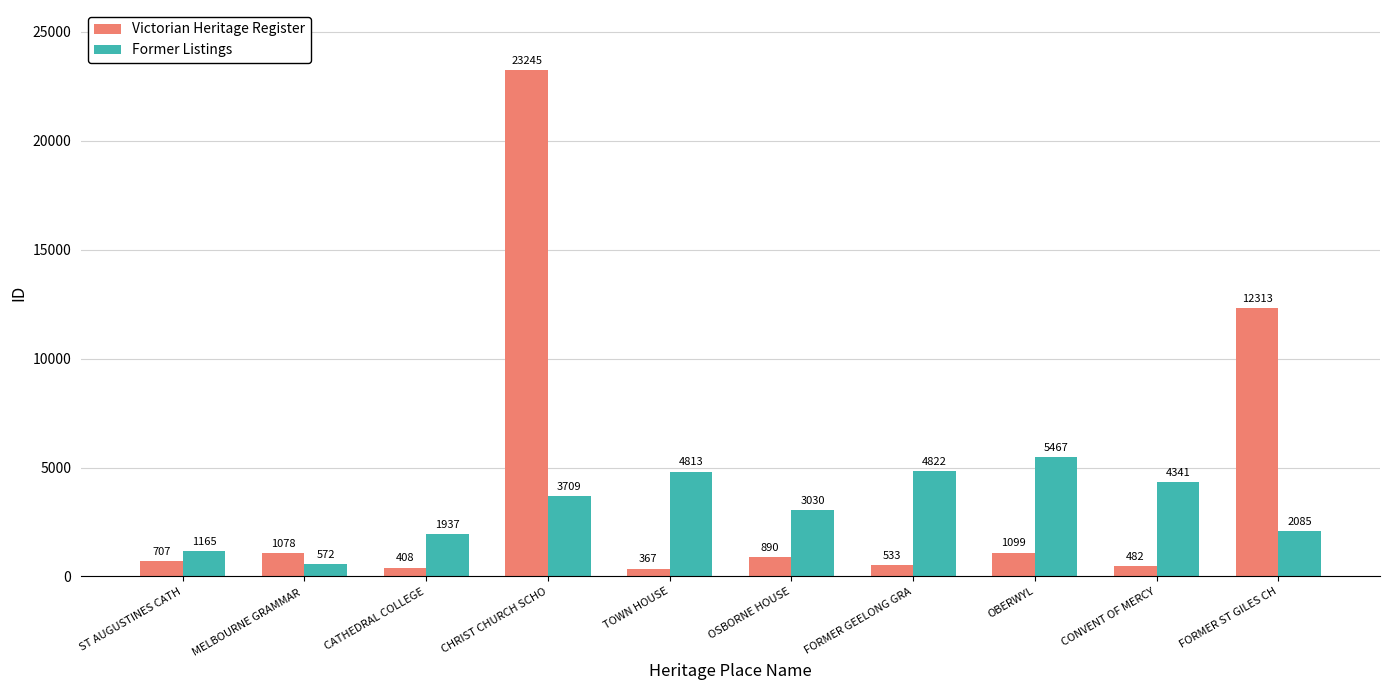

At how many categories does at least one series exceed 7277?

2